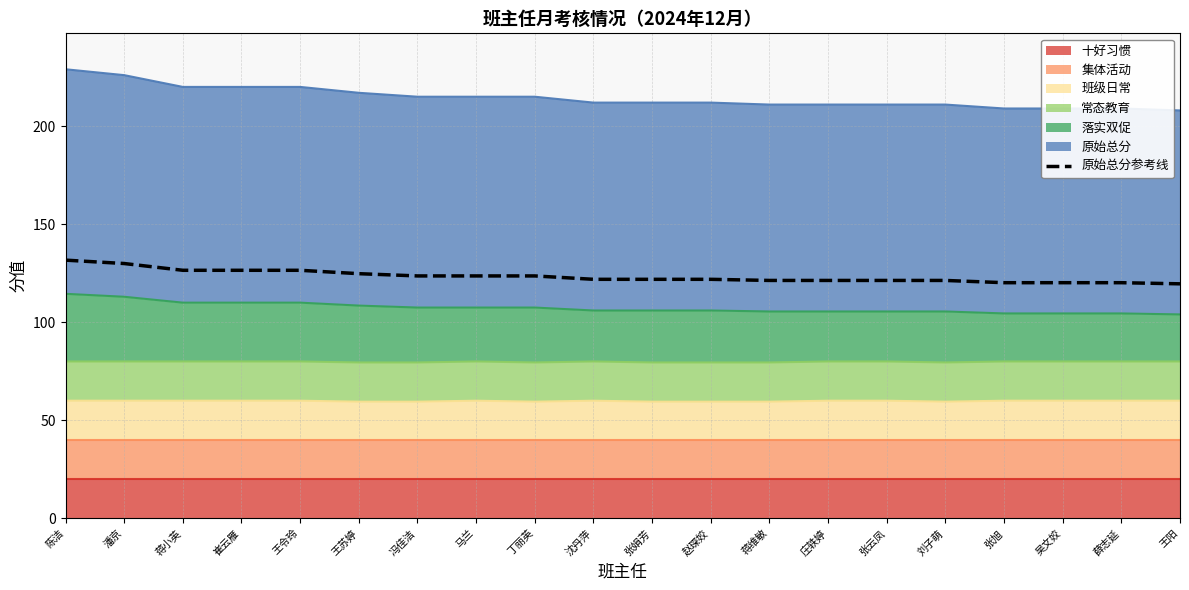

True or false: the data shows 120.2 at 薛志延.

True